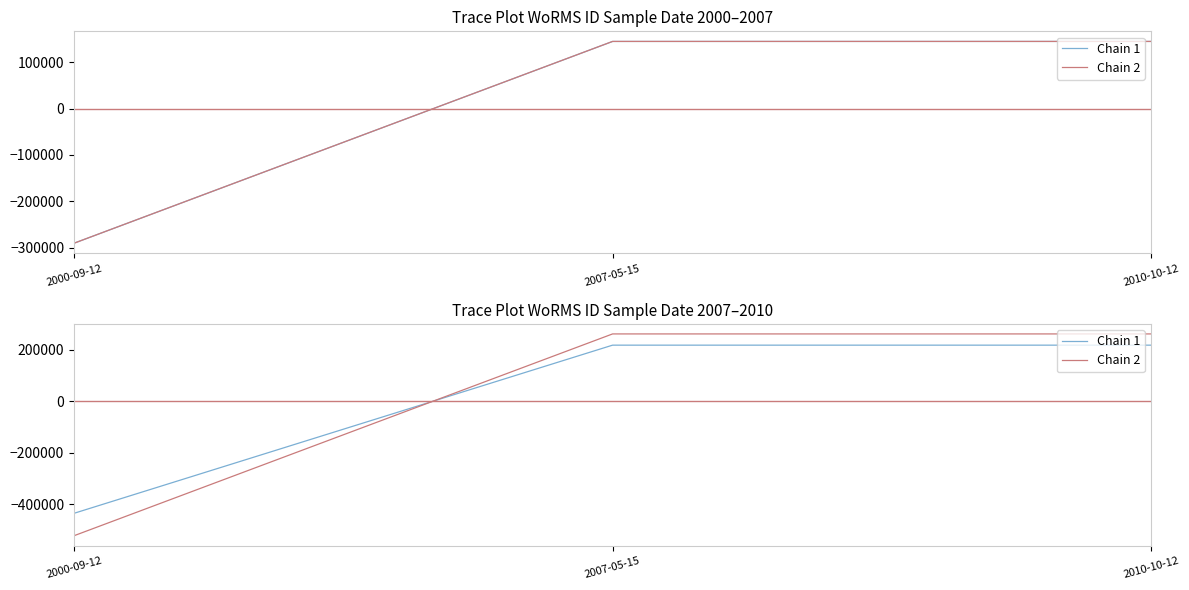

What is the difference between the maximum and minimum values in the Chain 2 series?

784885.7